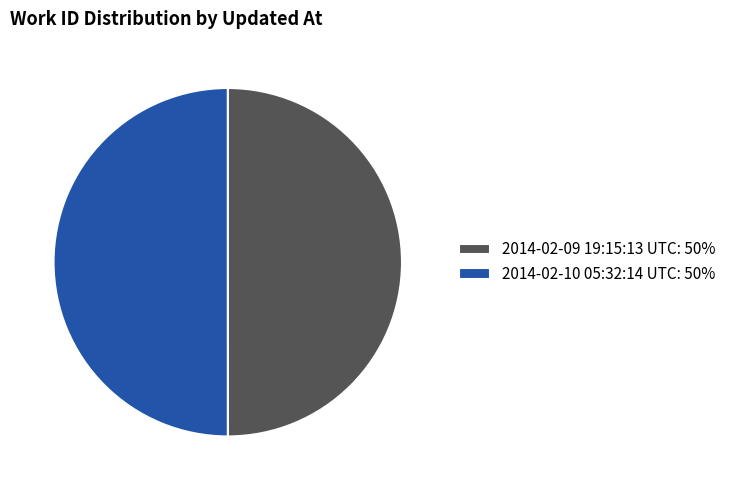

What is the ratio of the value at 2014-02-09 19:15:13 UTC: 50% to the value at 2014-02-10 05:32:14 UTC: 50%?

1.0